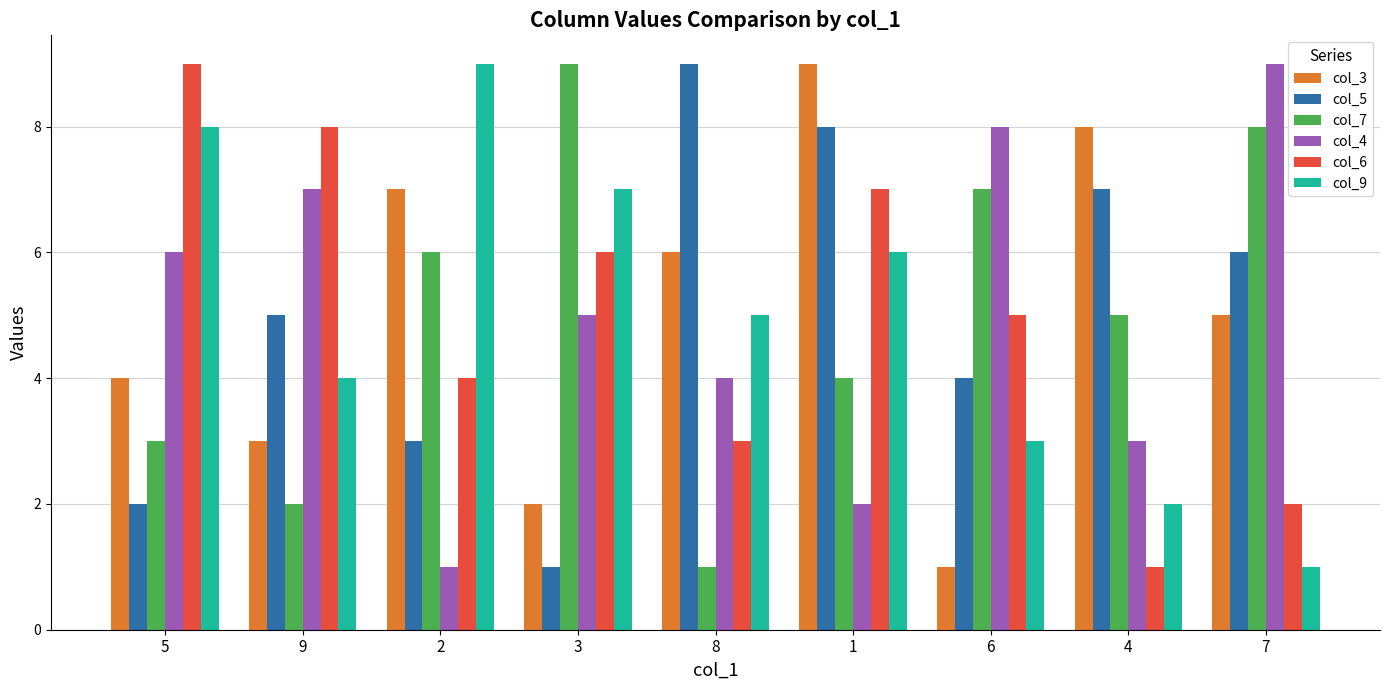

Is it true that col_6 equals 1 at 4?

True